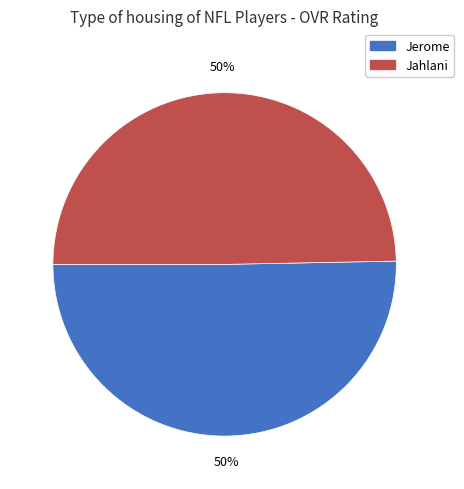

To the nearest percent, what percentage of the pie is Jahlani?

50%